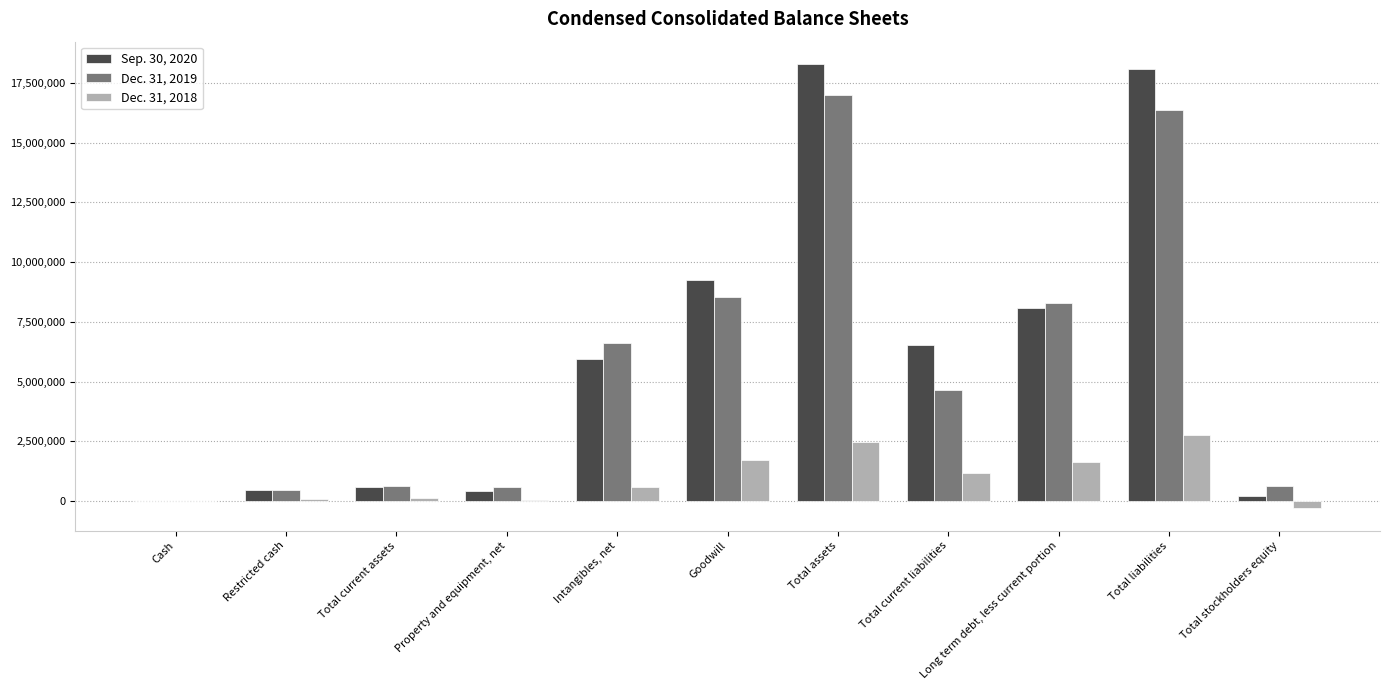

True or false: Sep. 30, 2020 has a value of 488289 at Restricted cash.

True